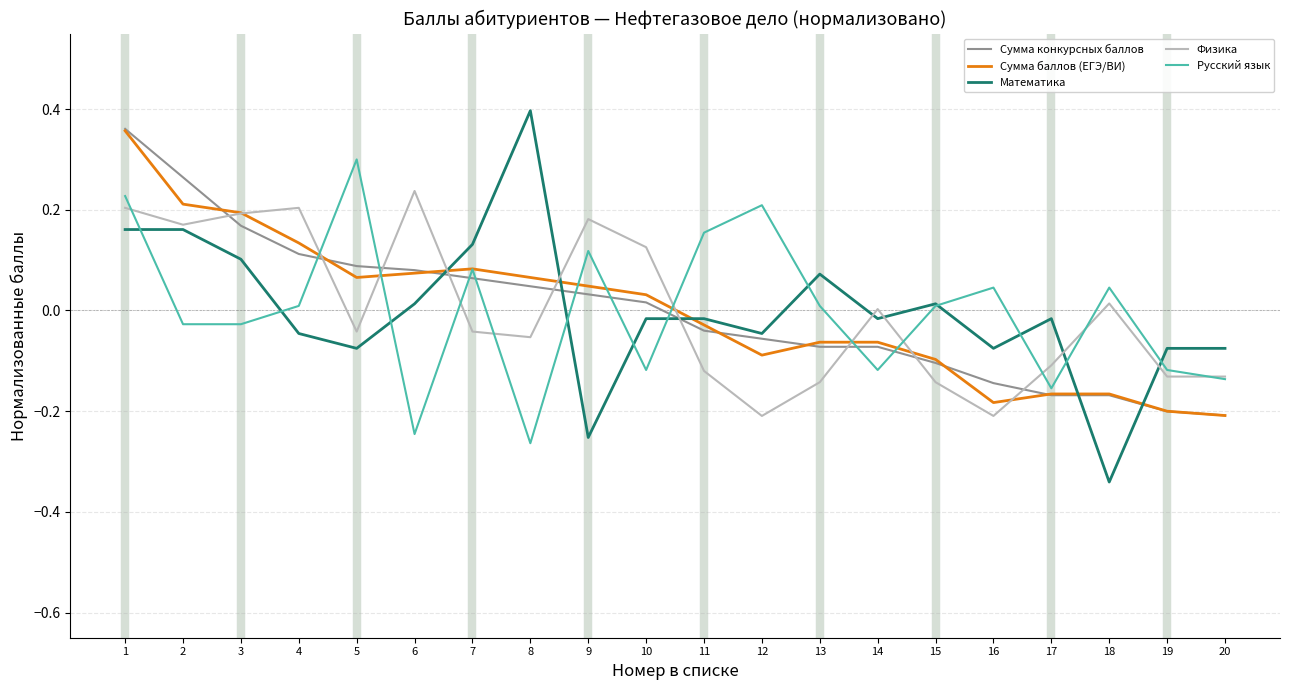

Between which two adjacent categories do Физика and Сумма конкурсных баллов first intersect?

2 and 3